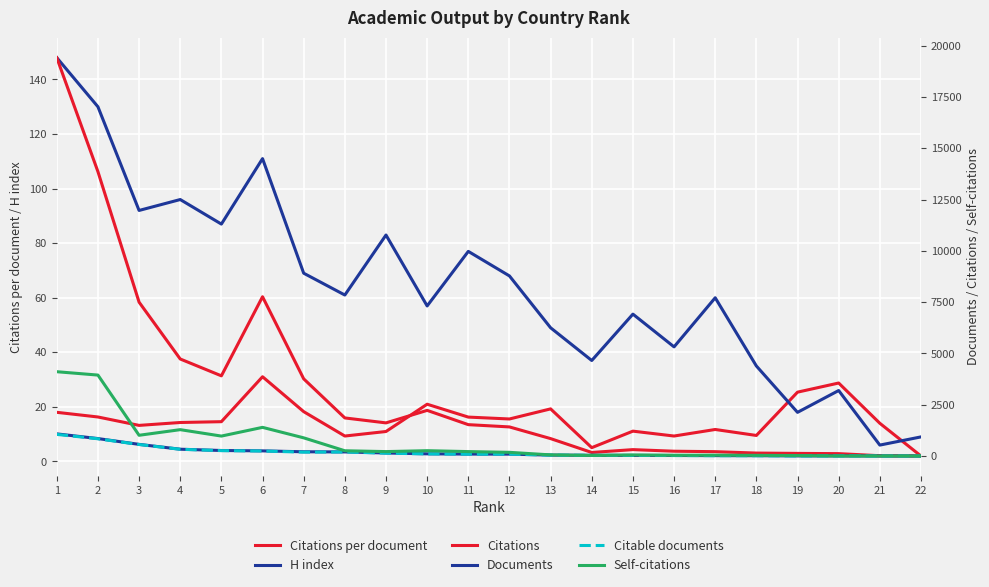

Which category has the lowest value in the Citations per document series?

22